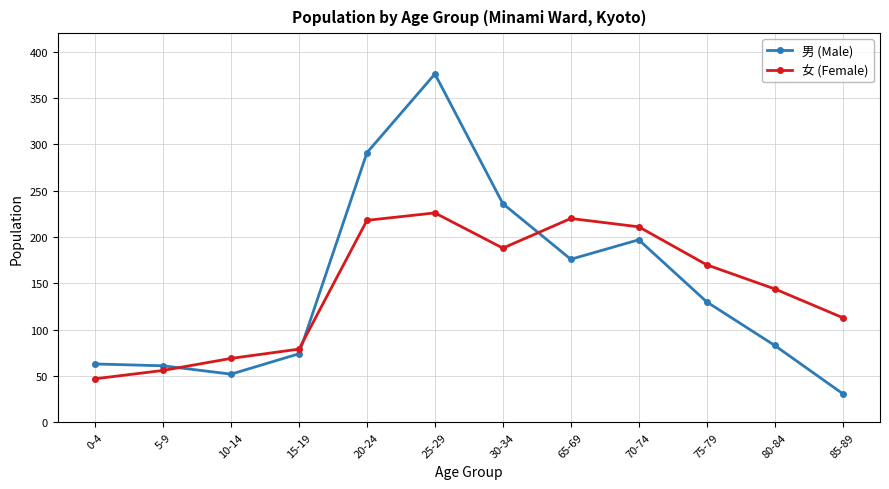

What are all the series names shown in the legend?

男 (Male), 女 (Female)